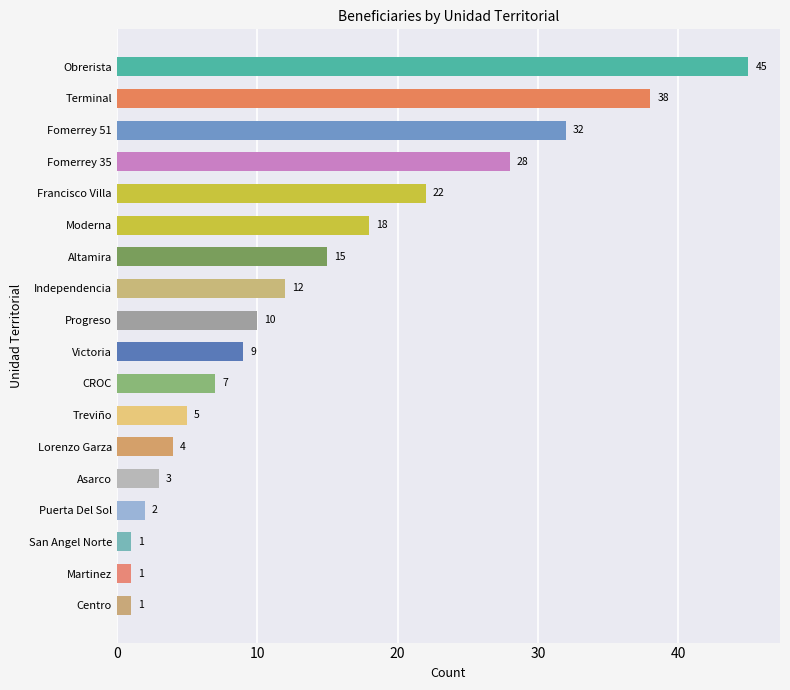

What is the change in value from Francisco Villa to Altamira?

-7